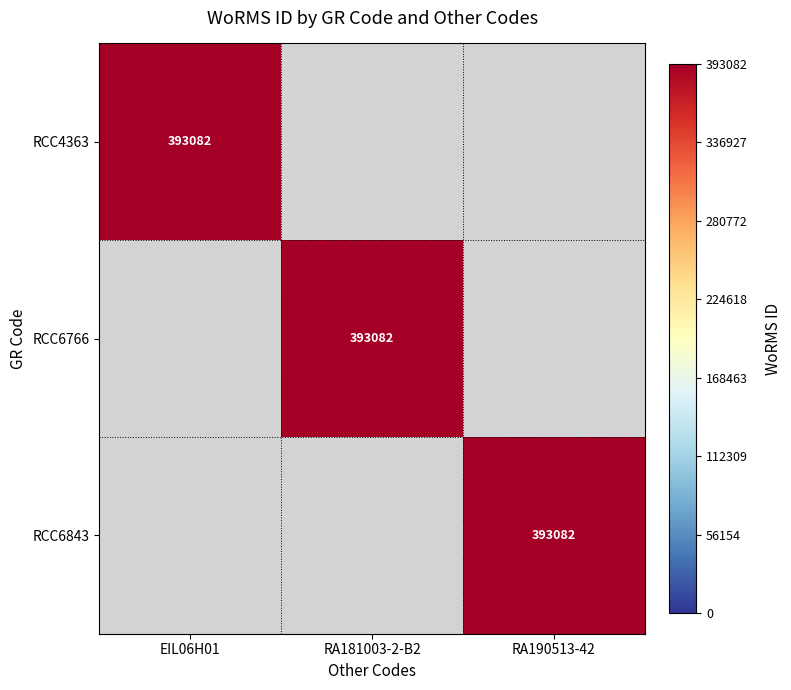

The value of RCC4363 at EIL06H01 is 393082. True or false?

True